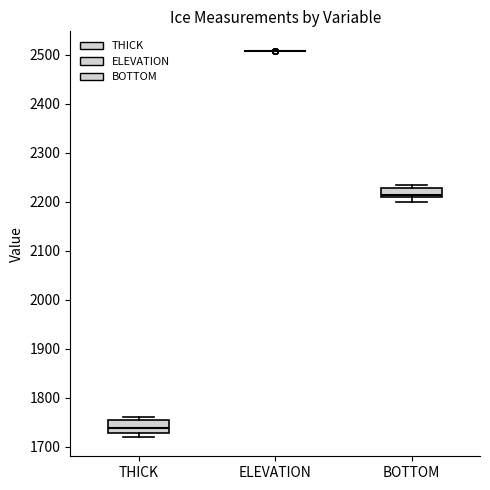

Where is the upper edge of the box for BOTTOM on the y-axis? The values are not printed on the chart, so give them approximately, as read against the axis.

2230